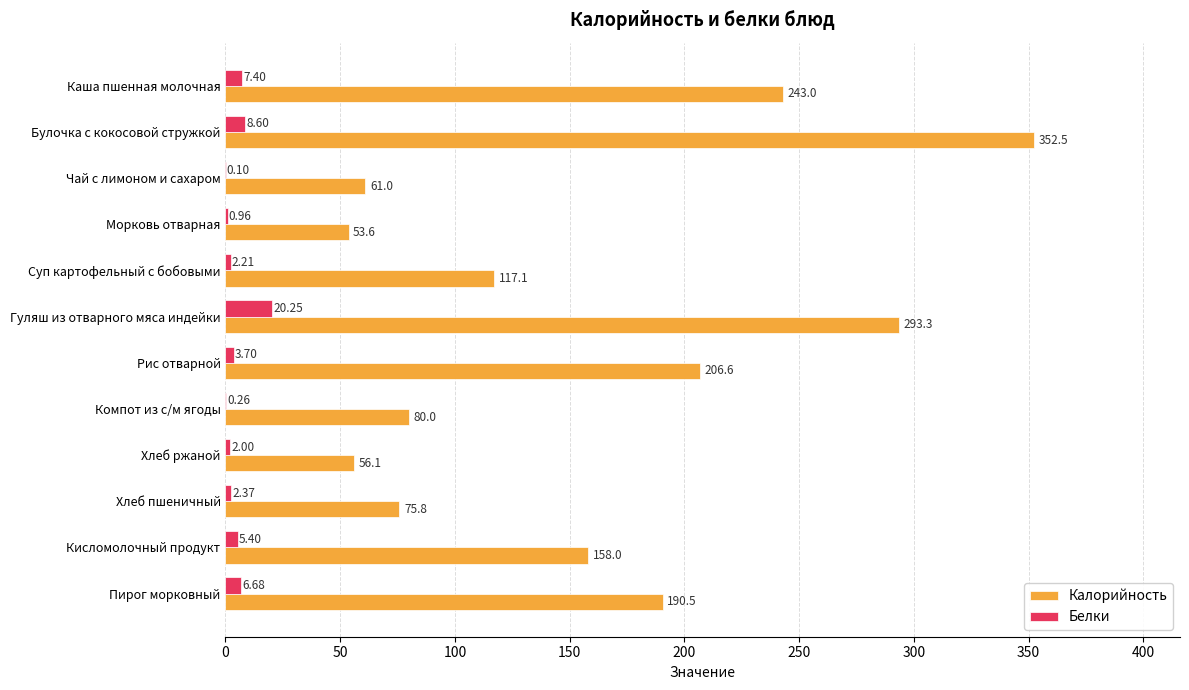

Between Булочка с кокосовой стружкой and Суп картофельный с бобовыми, which series saw the biggest shift?

Калорийность